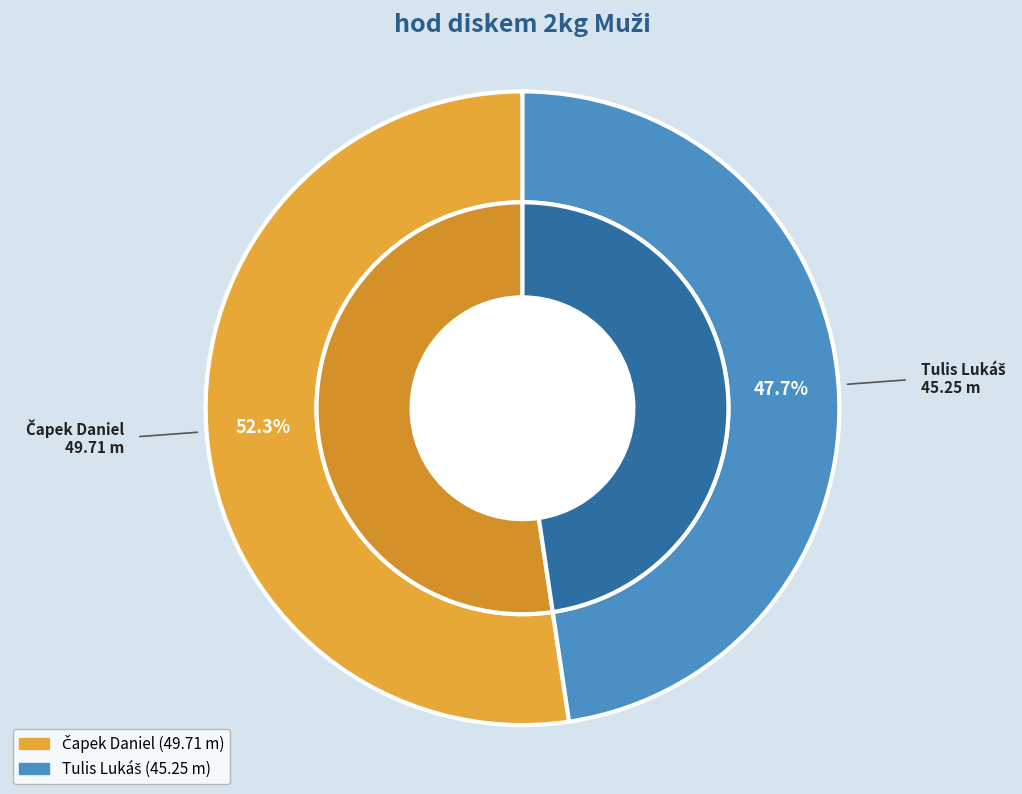

How many slices are in this pie chart?

2